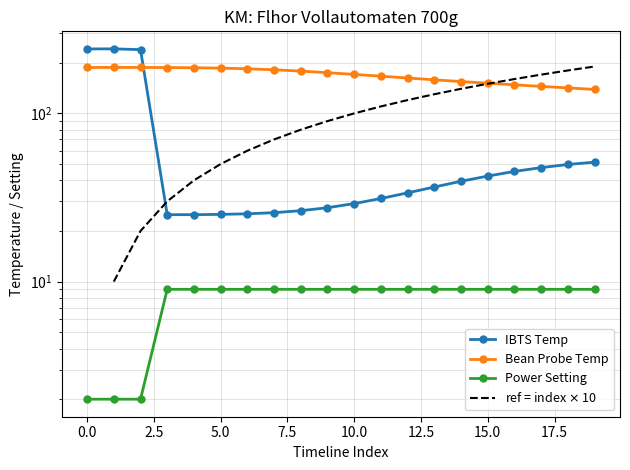

What is the value of the Power Setting point at the 11th from the left?

9.0